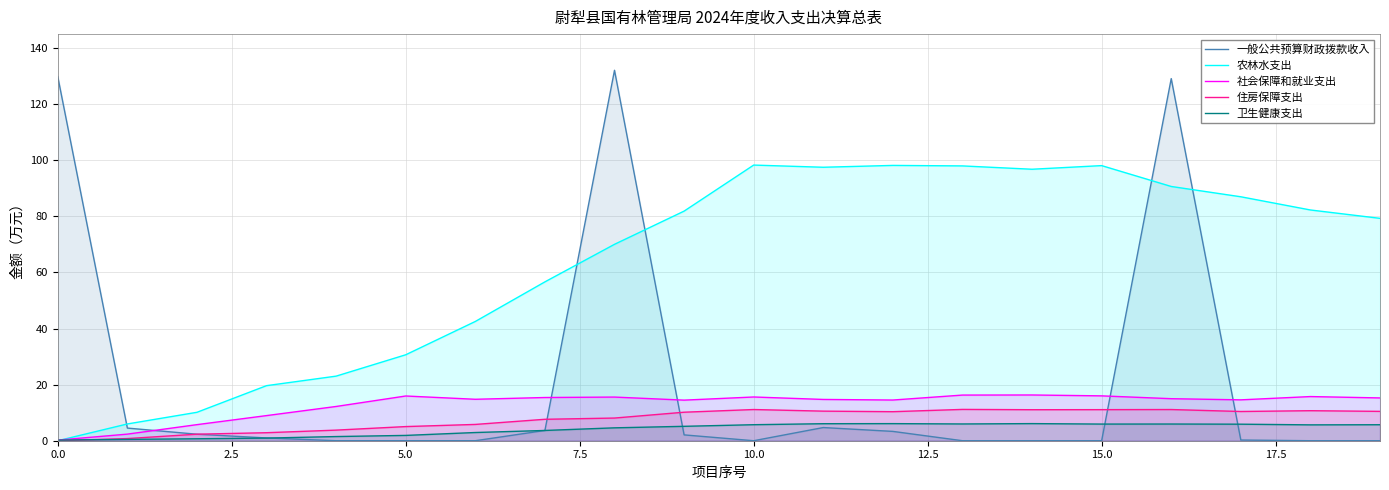

In 卫生健康支出, how many points are higher than both neighbors (excluding endpoints)?

3